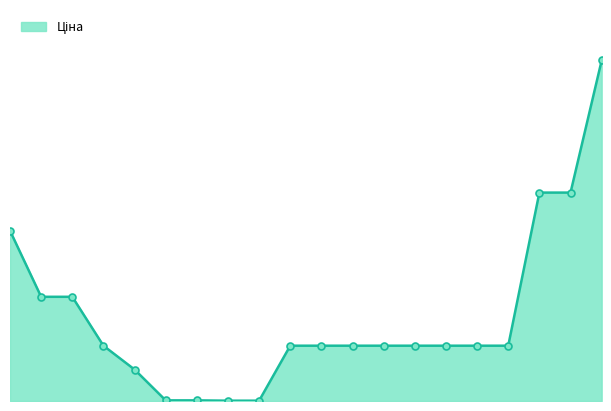

How many lines are shown in the chart?

1